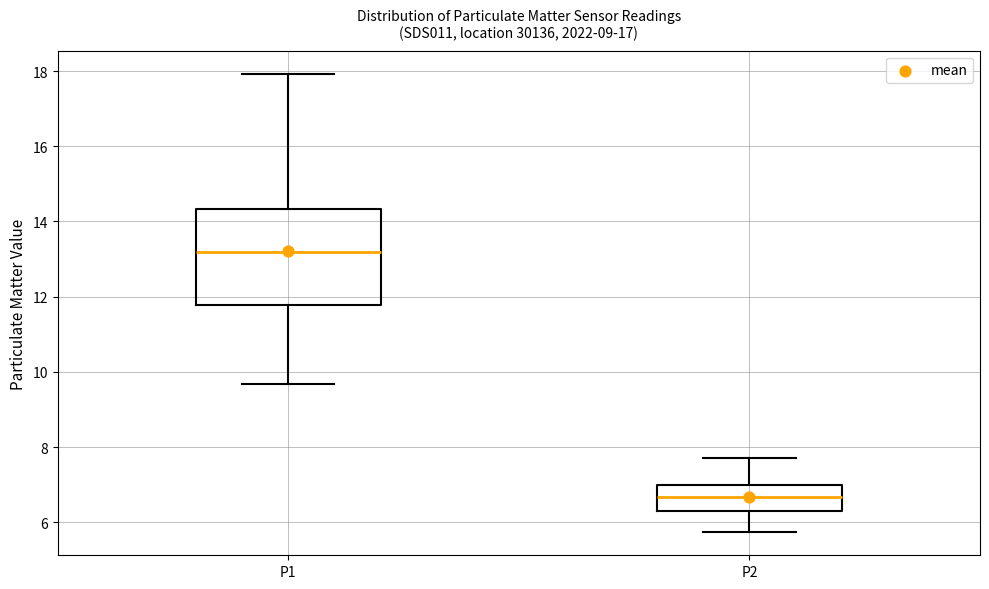

Reading left to right, transcribe this box plot: for each box, give where its median line is, the range the box spans, and where its two whiskers end, as read against the y-axis. The values are not printed on the chart, so give them approximately, as read against the axis.

P1: median 13.2, box 11.8 to 14.4, whiskers 9.6 to 18.0
P2: median 6.6, box 6.2 to 7.0, whiskers 5.8 to 7.8